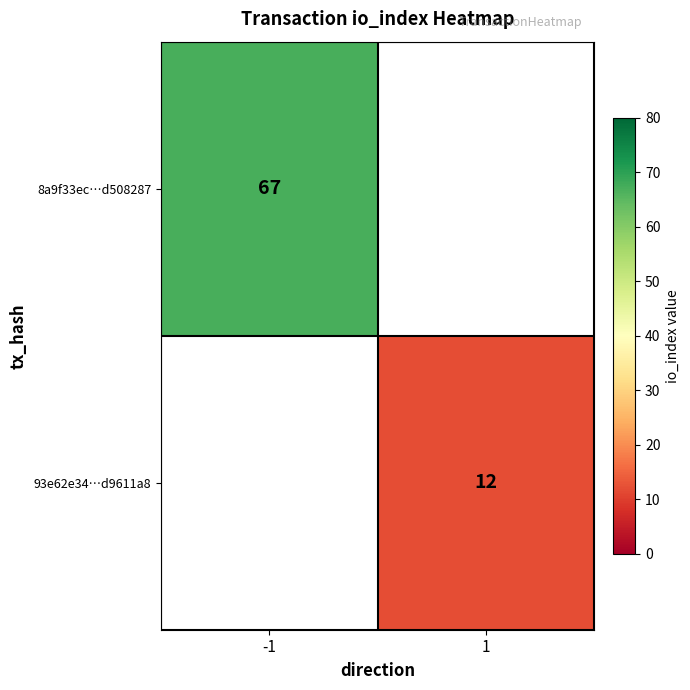

At which category does the chart reach its peak across all series?

-1